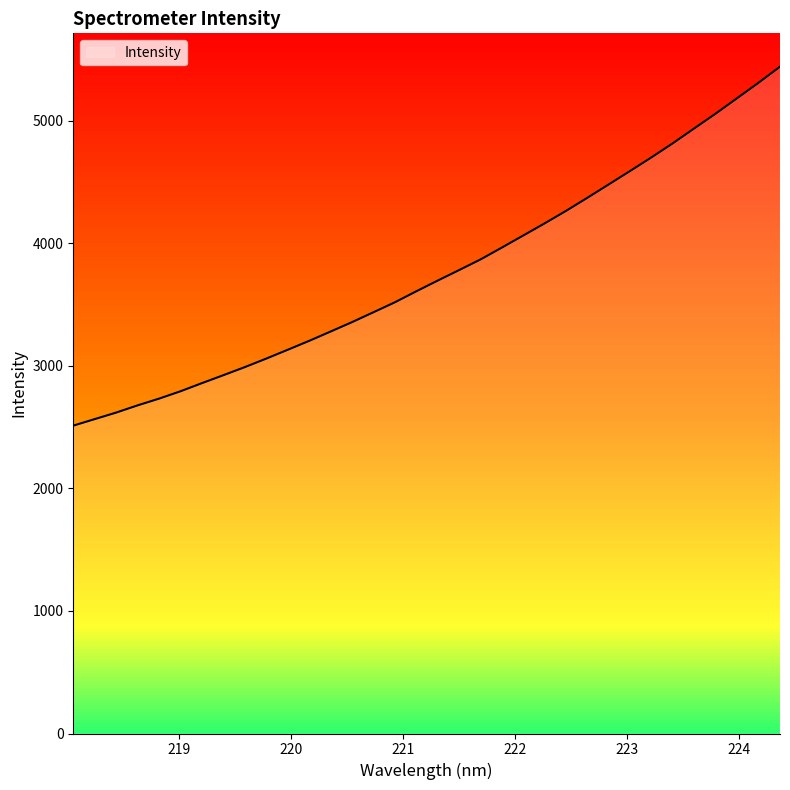

What is the value of the 27th point from the left?

4589.4